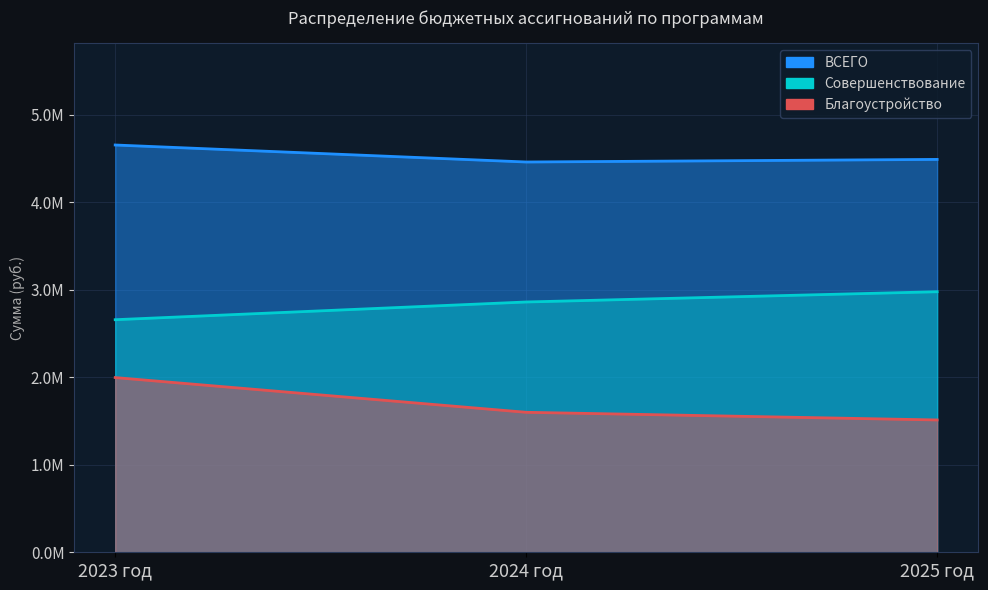

Reading left to right, what are all the values shown in this chart?

Благоустройство: 1997000	1600100	1512500
Совершенствование: 2658400	2861000	2978250
ВСЕГО: 4655400	4461100	4490750